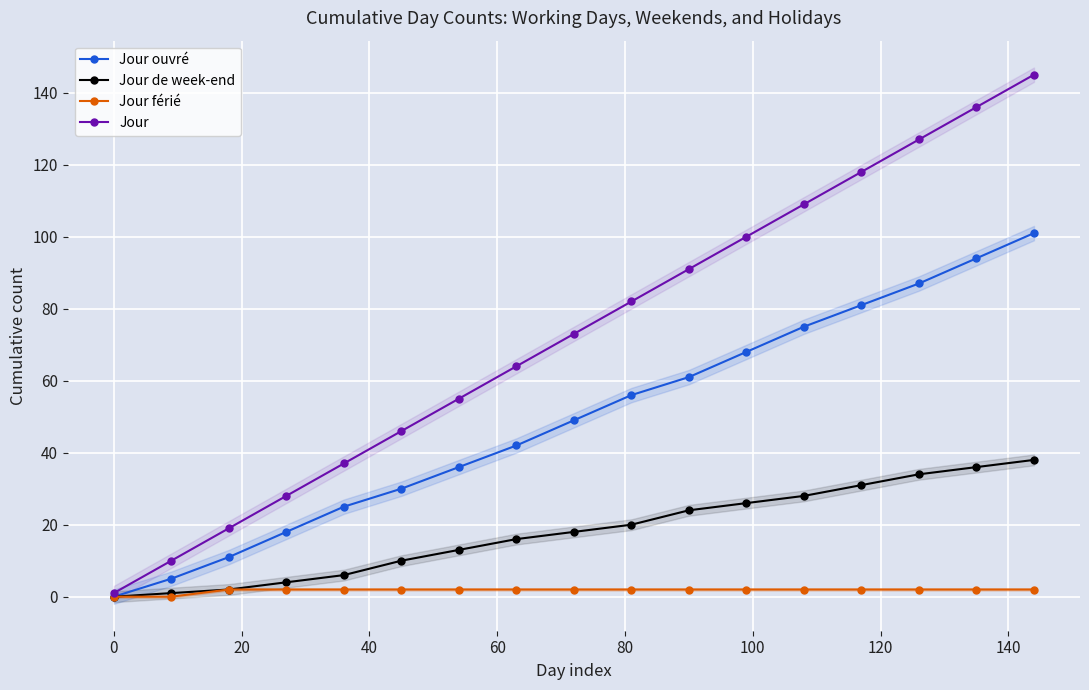

Which series has the largest range (max minus min)?

Jour